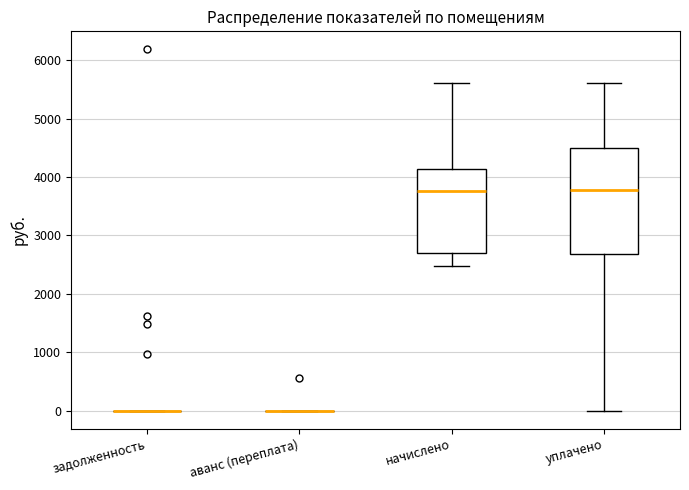

Comparing the boxes themselves (not the whiskers), which one is the tallest?

уплачено